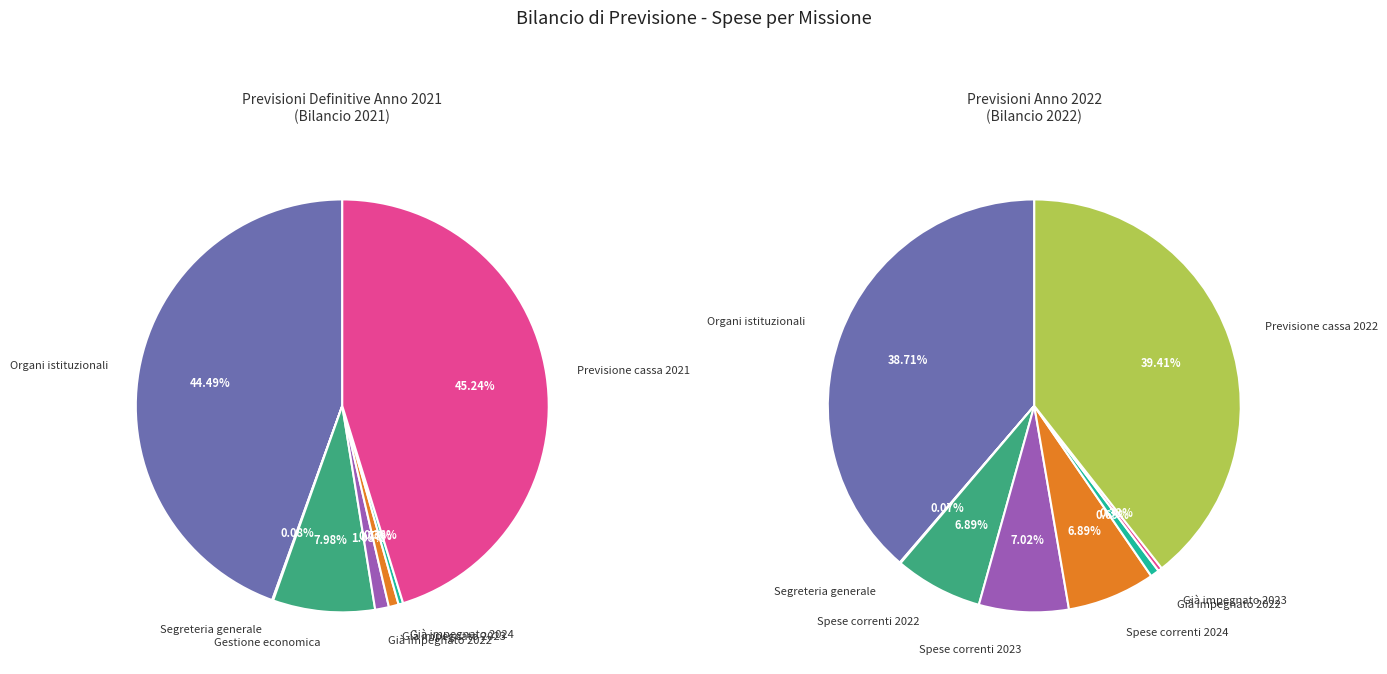

Is Già impegnato 2024 the majority of the pie?

No